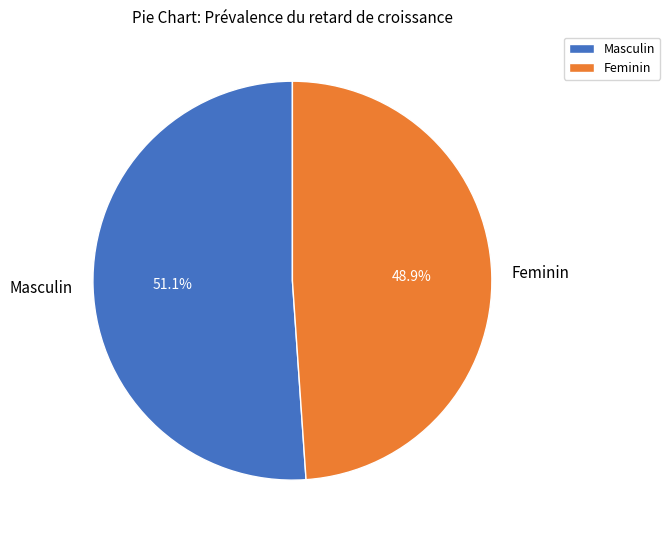

Does Feminin represent more than half of the total?

No